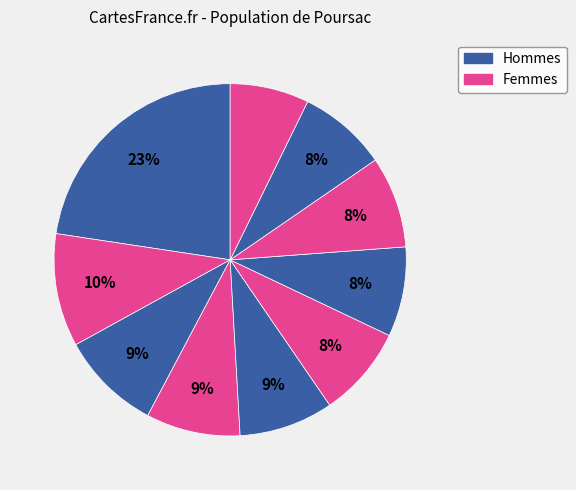

How many segments does this pie chart have?

10